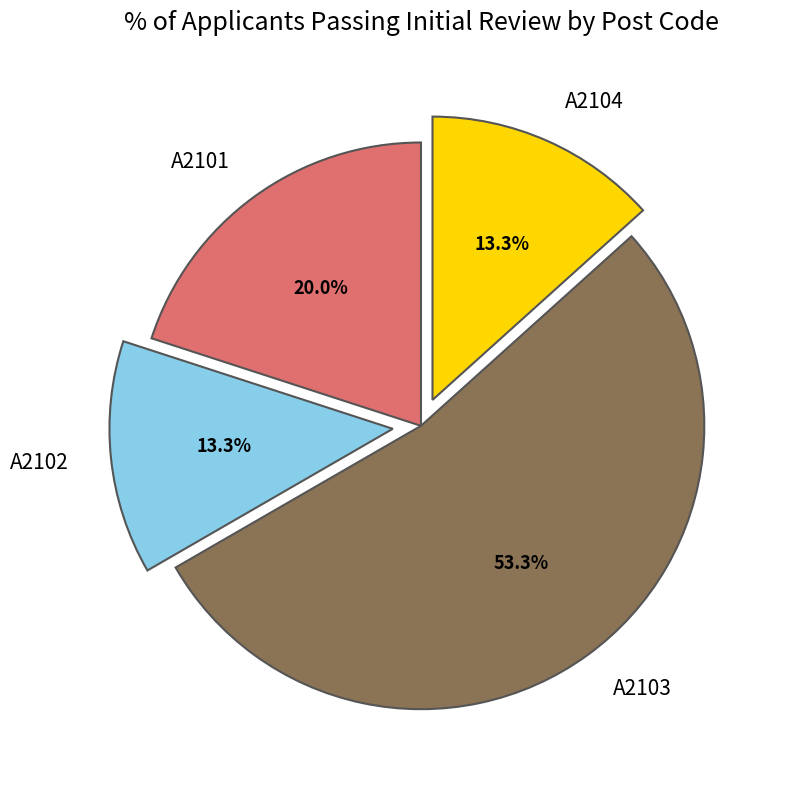

Which slice represents more than half of the pie?

A2103